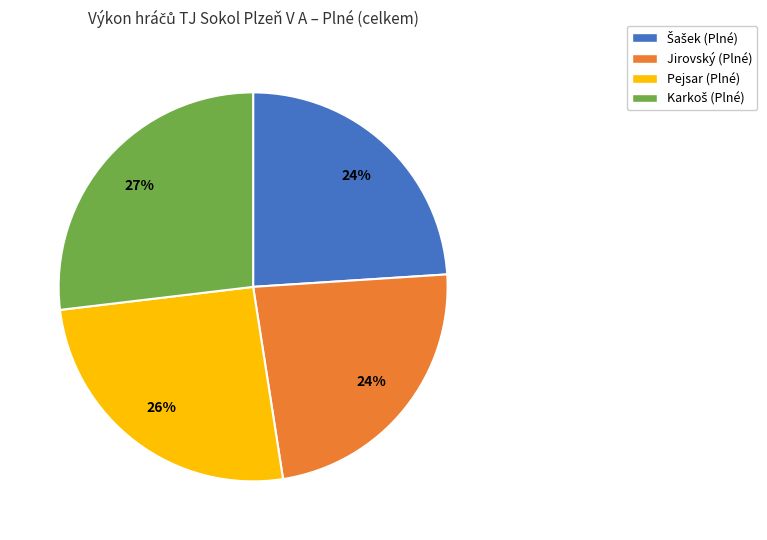

To the nearest percent, what portion does Pejsar (Plné) represent?

26%